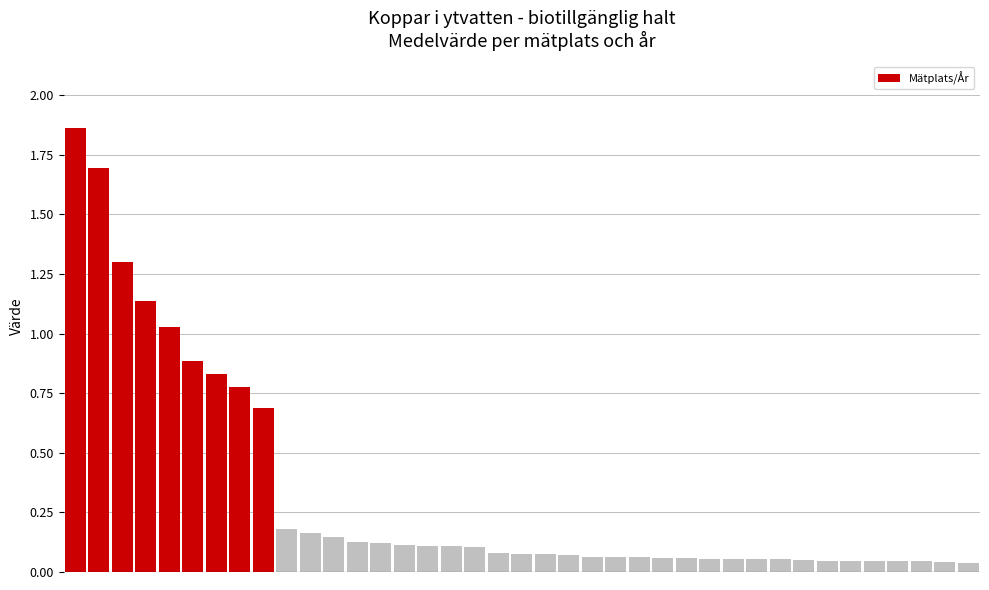

How many bars are there in total?

39